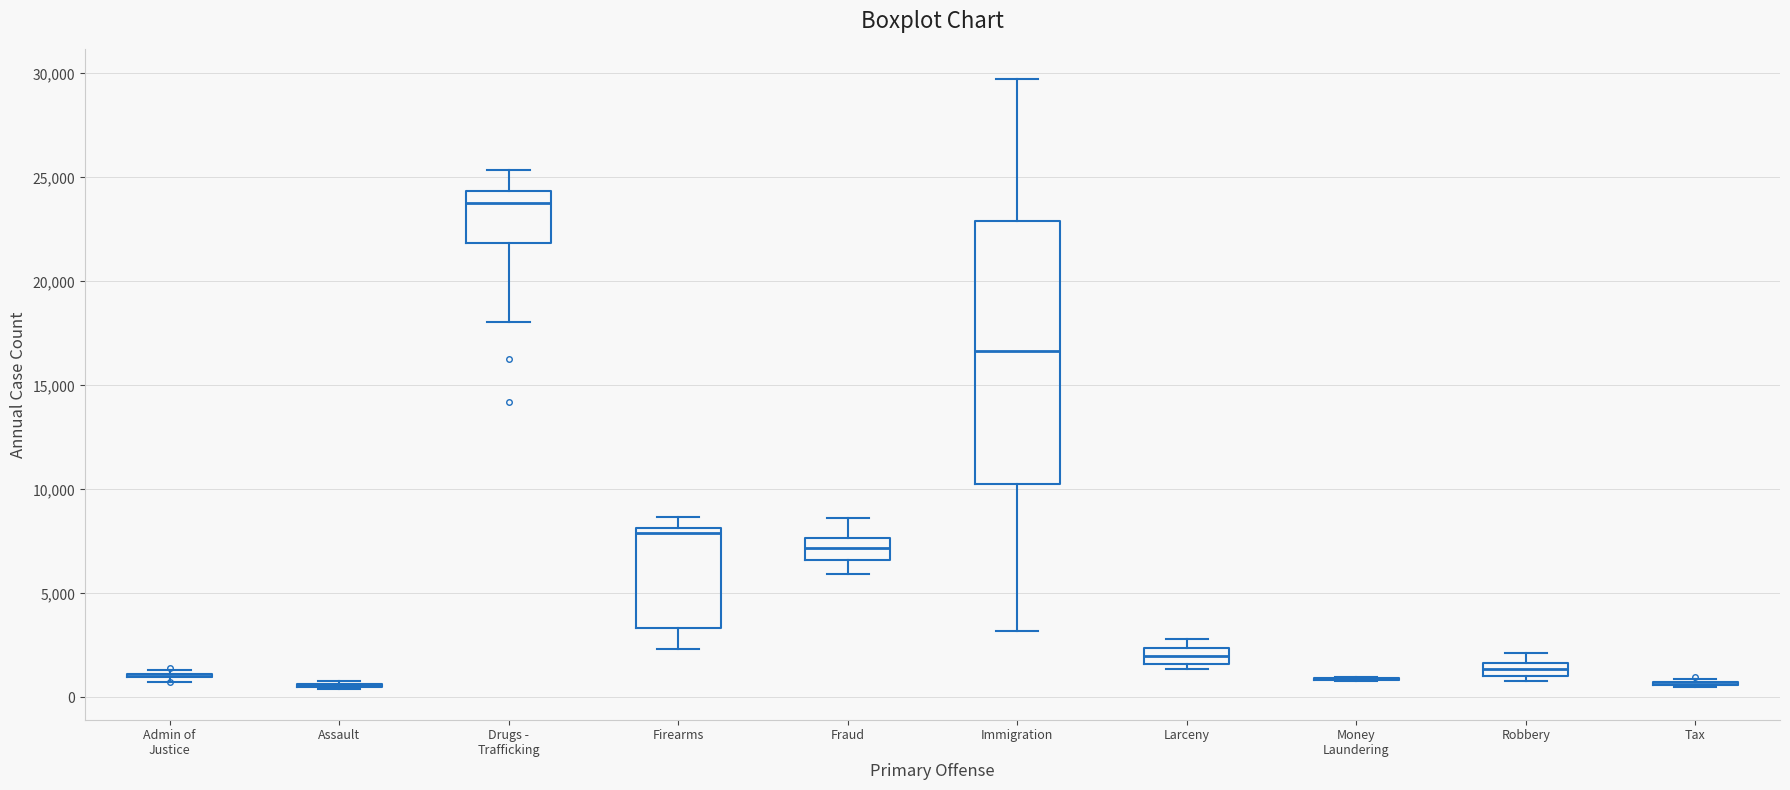

Where does the median line of the box for Larceny sit on the y-axis? The values are not printed on the chart, so give them approximately, as read against the axis.

2000